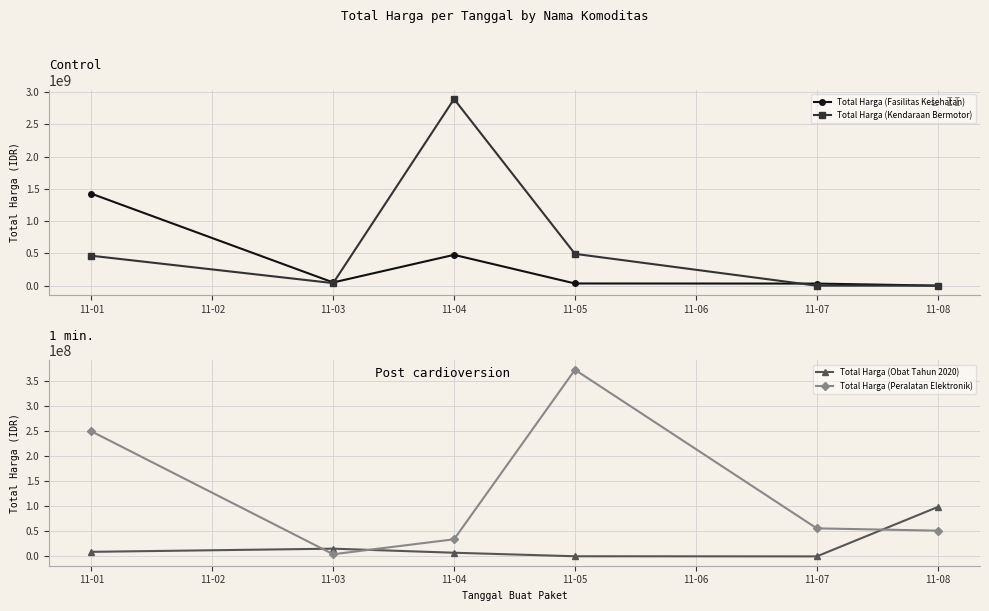

What is the total value across all series at 11-05?

88672000